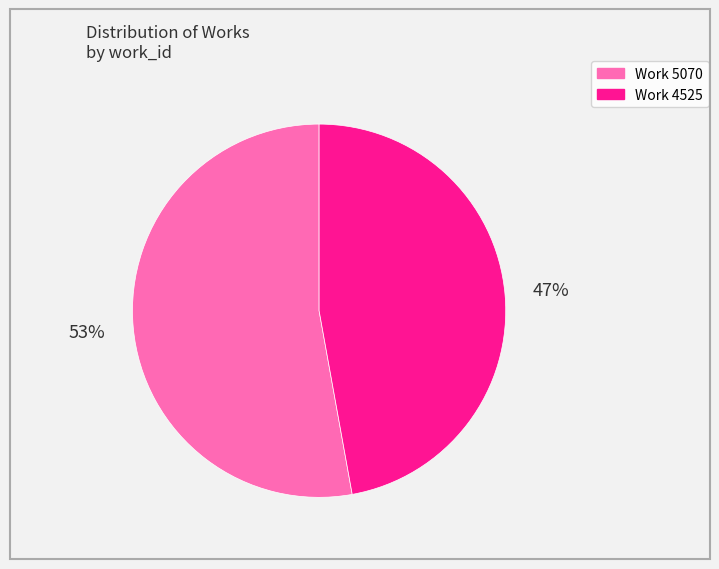

Rank the categories by value from lowest to highest.

Work 4525, Work 5070